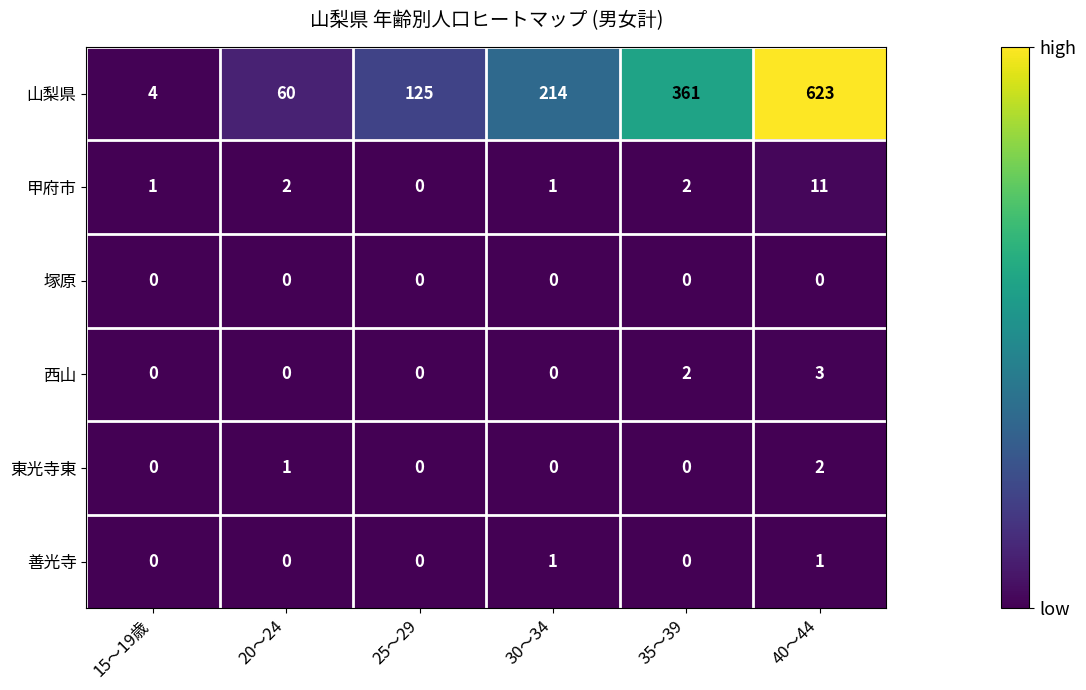

Which category has the lowest value in the 山梨県 series?

15～19歳